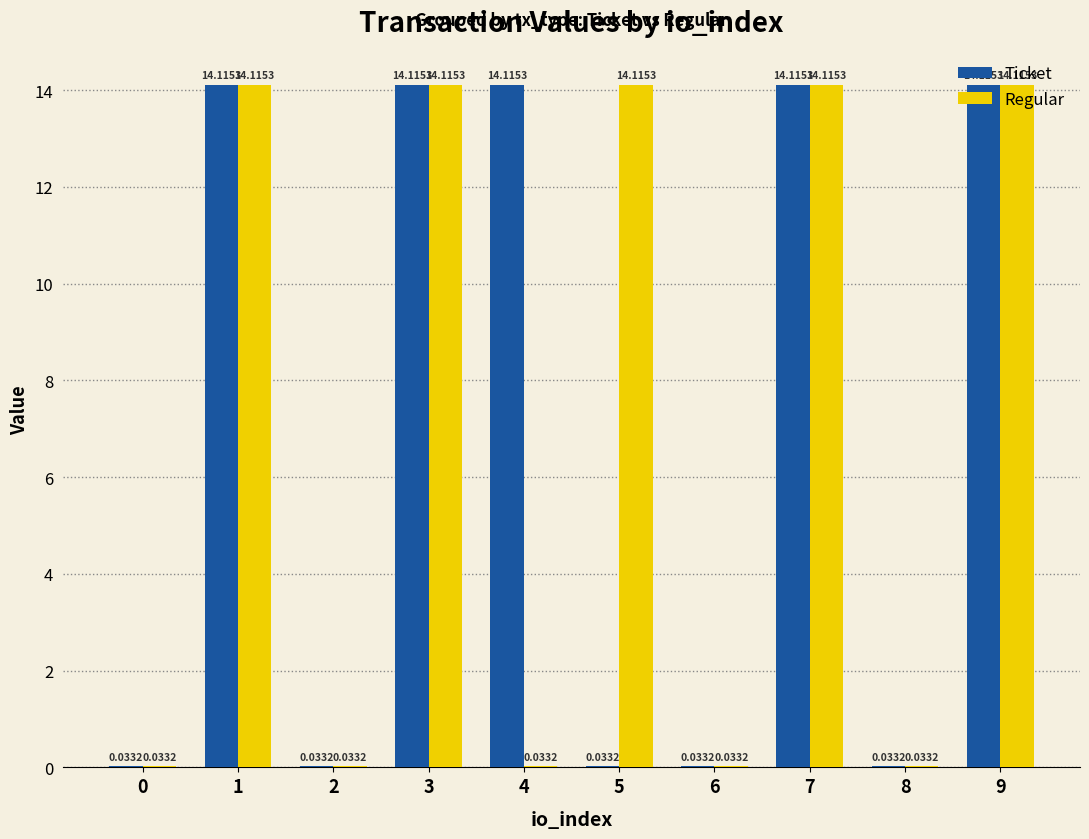

What are all the series names shown in the legend?

Ticket, Regular